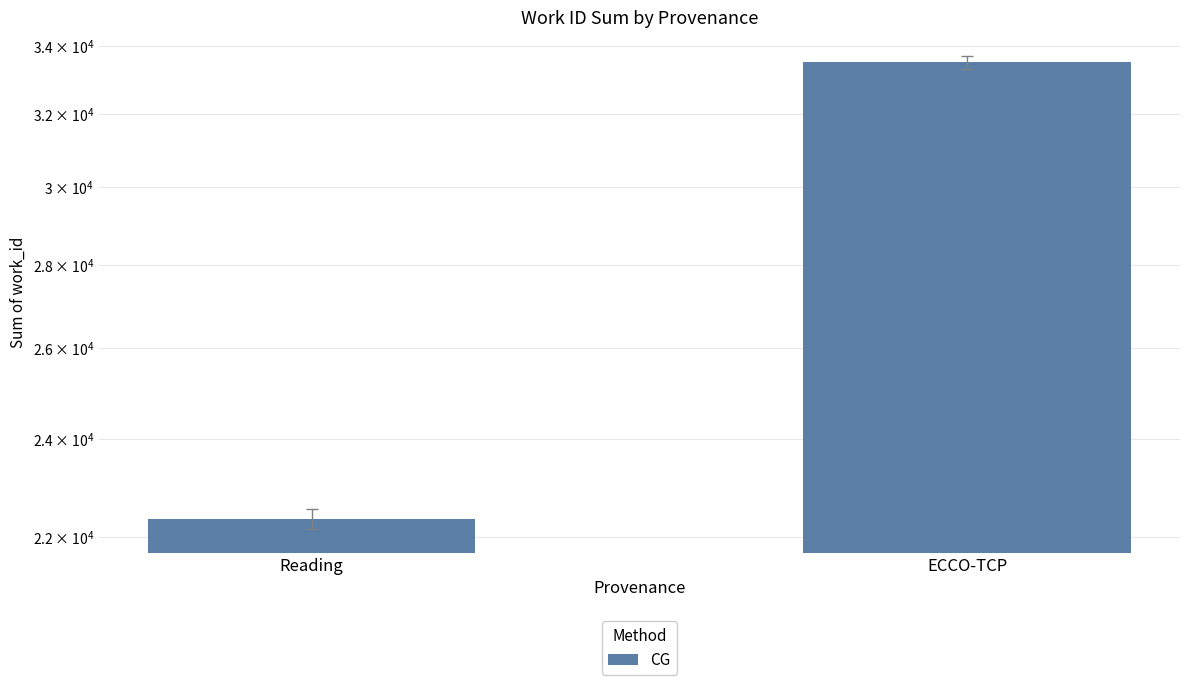

What is the average value?

27928